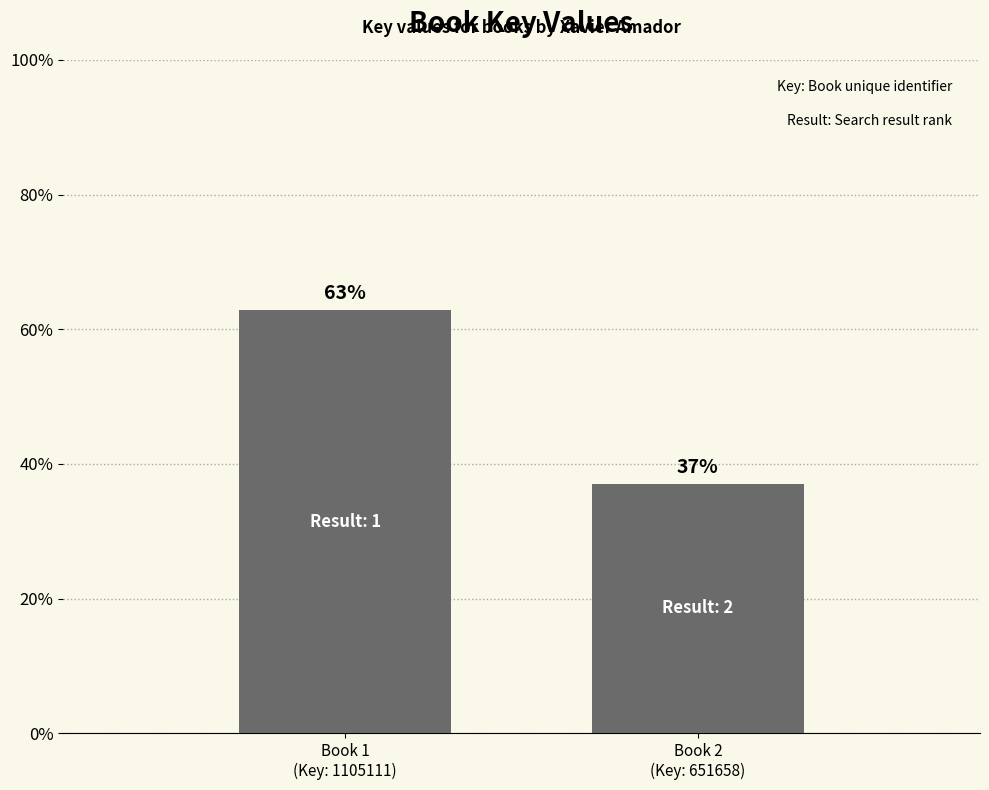

The value at Book 1
(Key: 1105111) is 100.9. True or false?

False